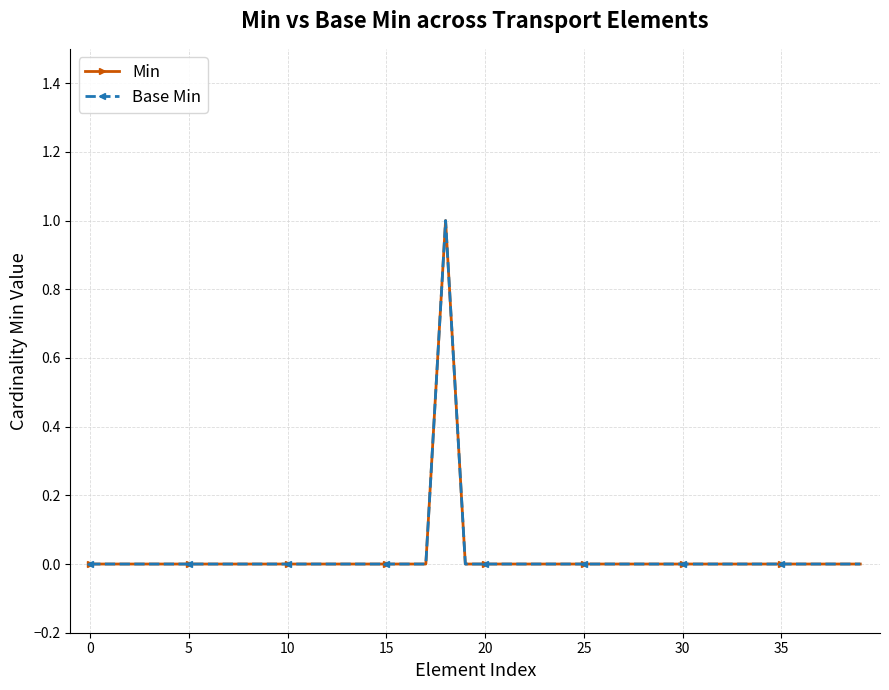

How many lines are shown in the chart?

2